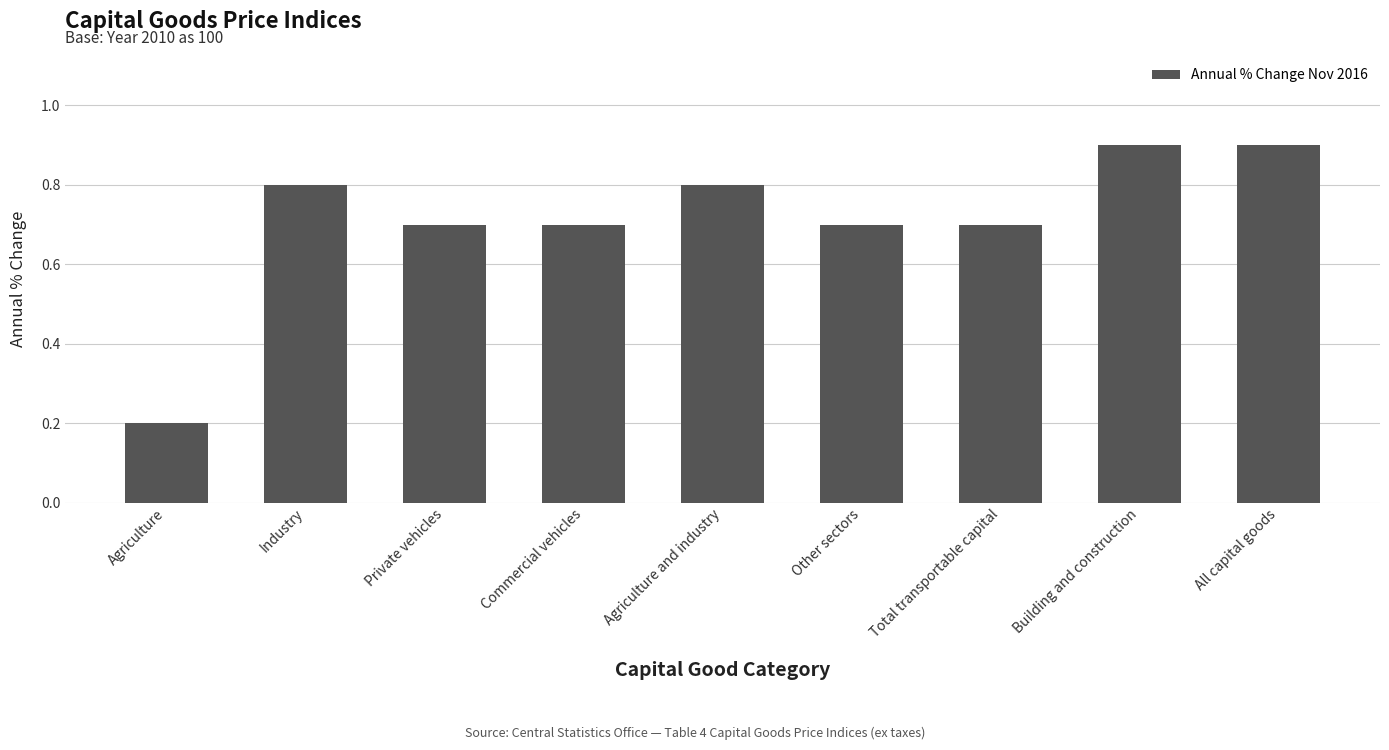

What position from the left is Private vehicles?

3